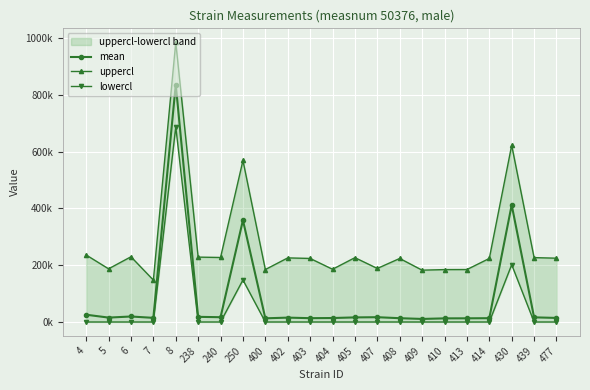

At which category does the chart reach its minimum across all series?

4